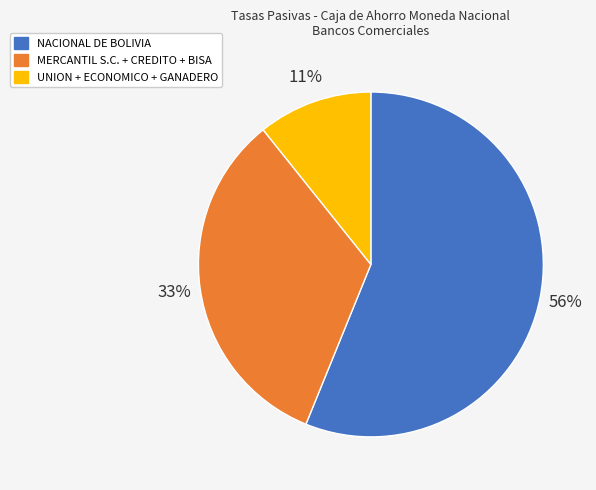

To the nearest percent, what is the average slice percentage?

33%